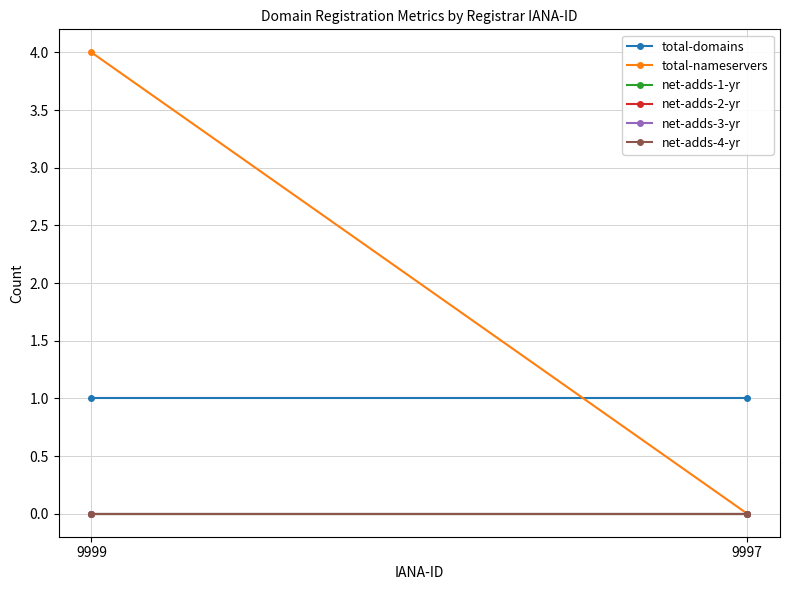

What is the spread (max minus min) of values at 9997?

1